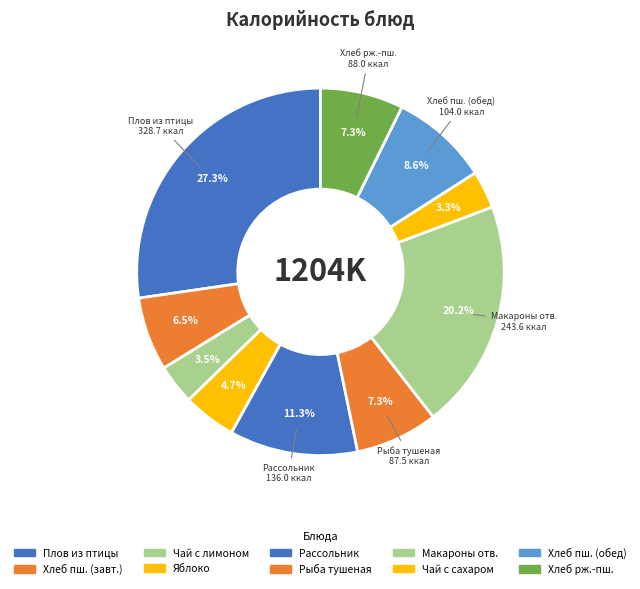

How many slices are in this pie chart?

10